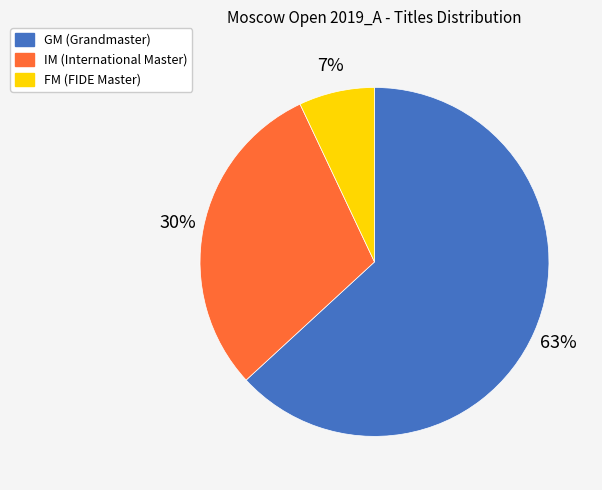

What is the largest slice in the pie chart?

GM